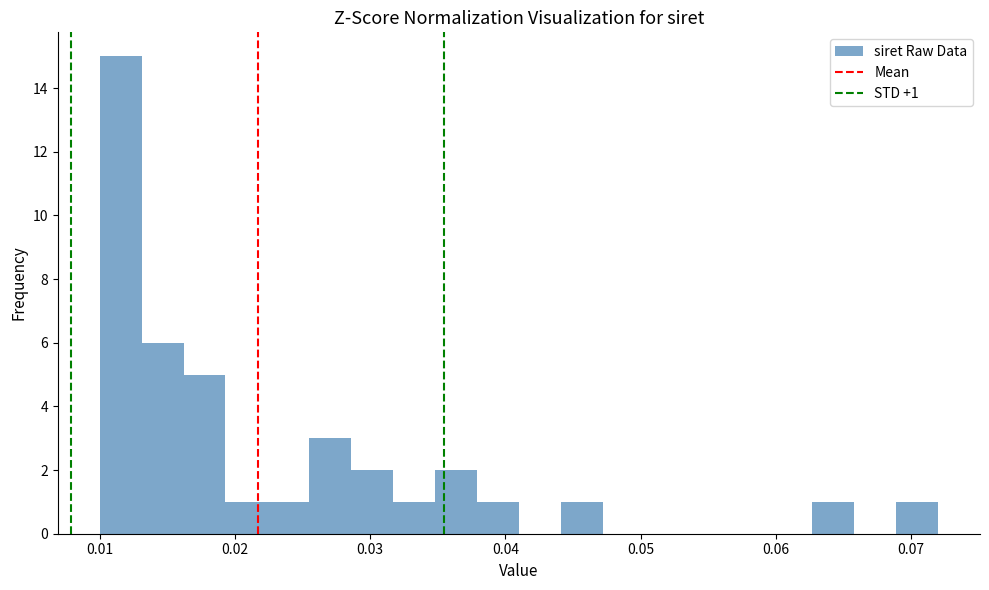

Around what value on the x-axis is the tallest bar? Give the approximate position of its centre, as read against the axis.

0.012